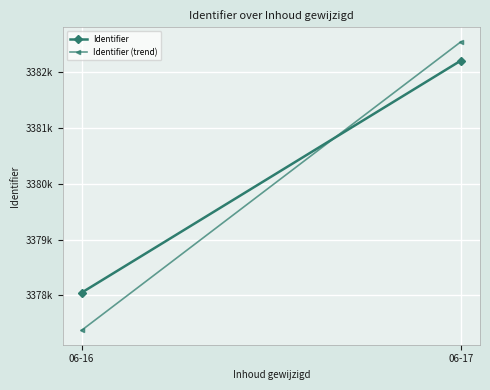

What is the sum of the Identifier values at 06-16 and 06-17?

6760262.0